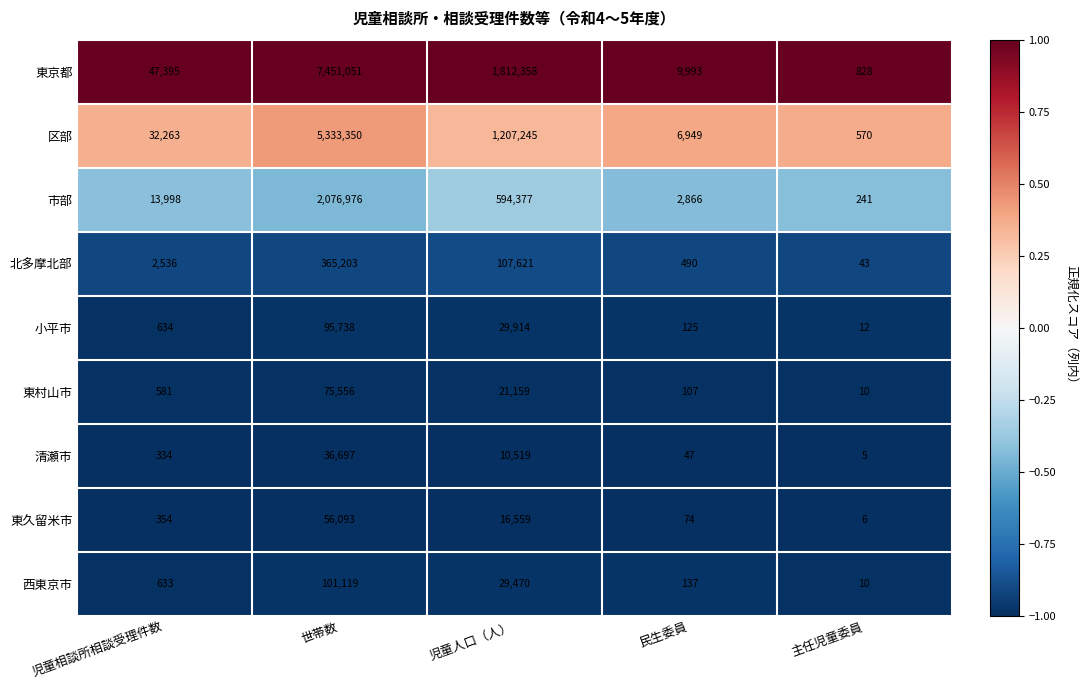

Which series has the largest total across all categories?

東京都